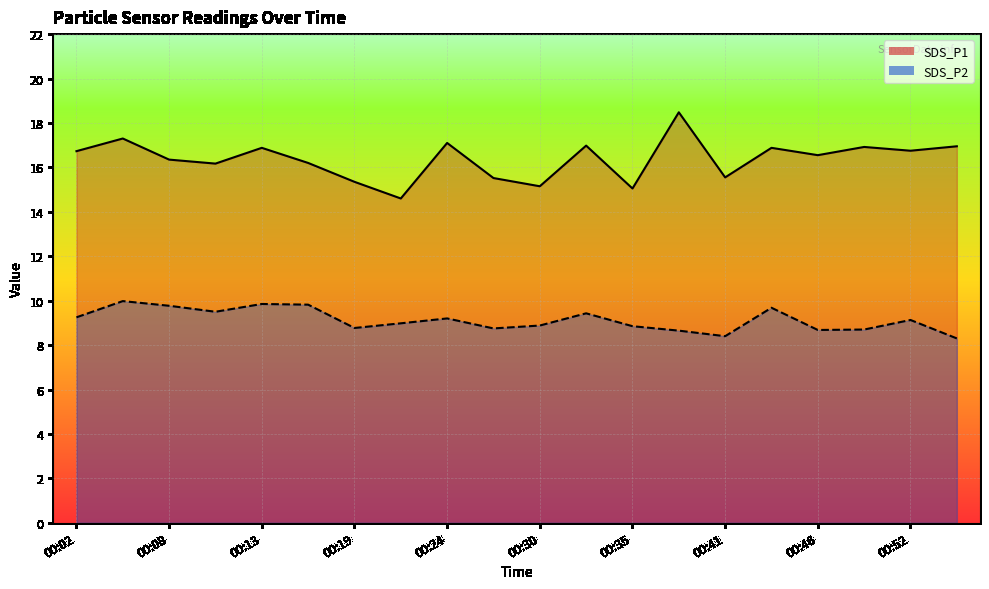

How many lines are shown in the chart?

2